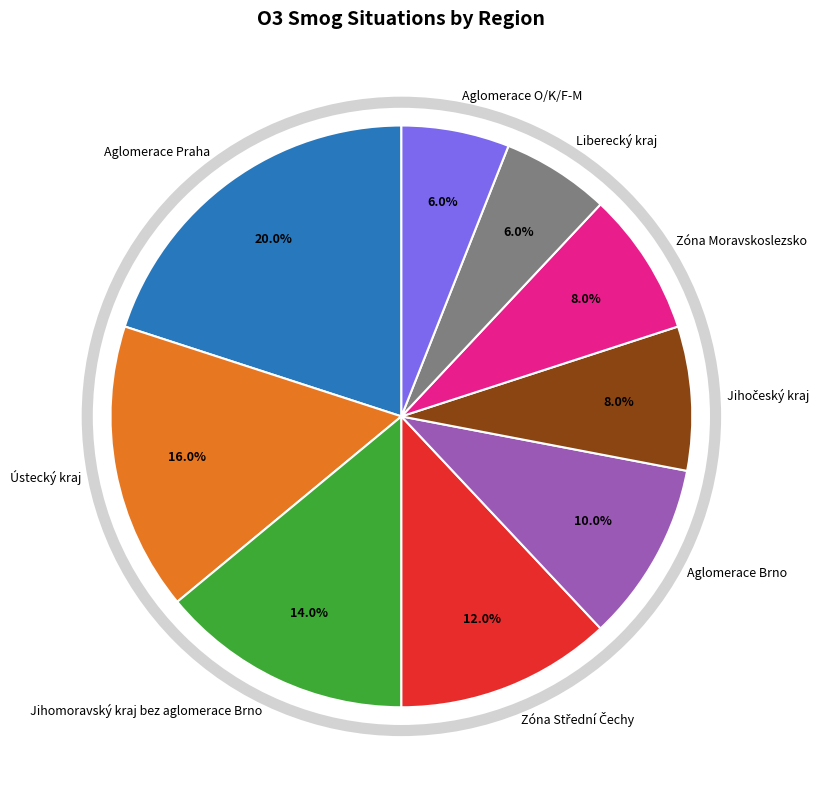

What percentage is the Aglomerace Brno slice, to the nearest percent?

10%